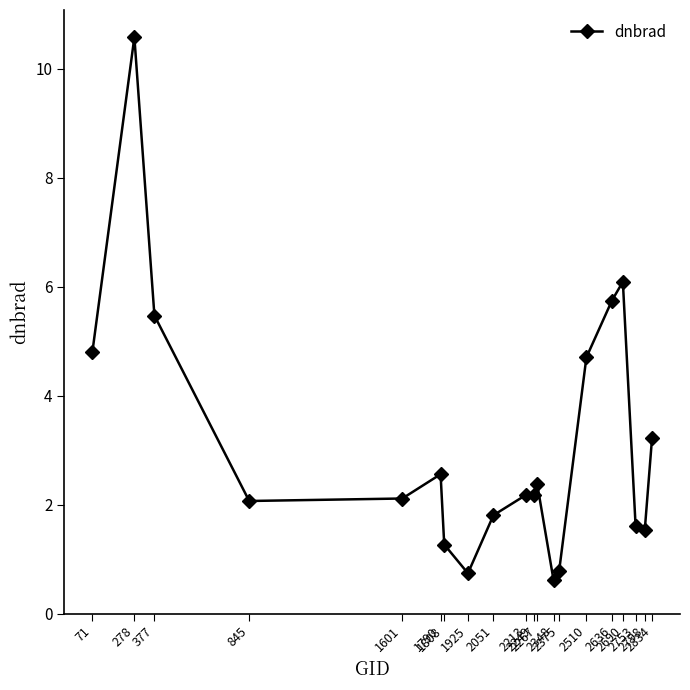

Where does the data first go above 2?

71